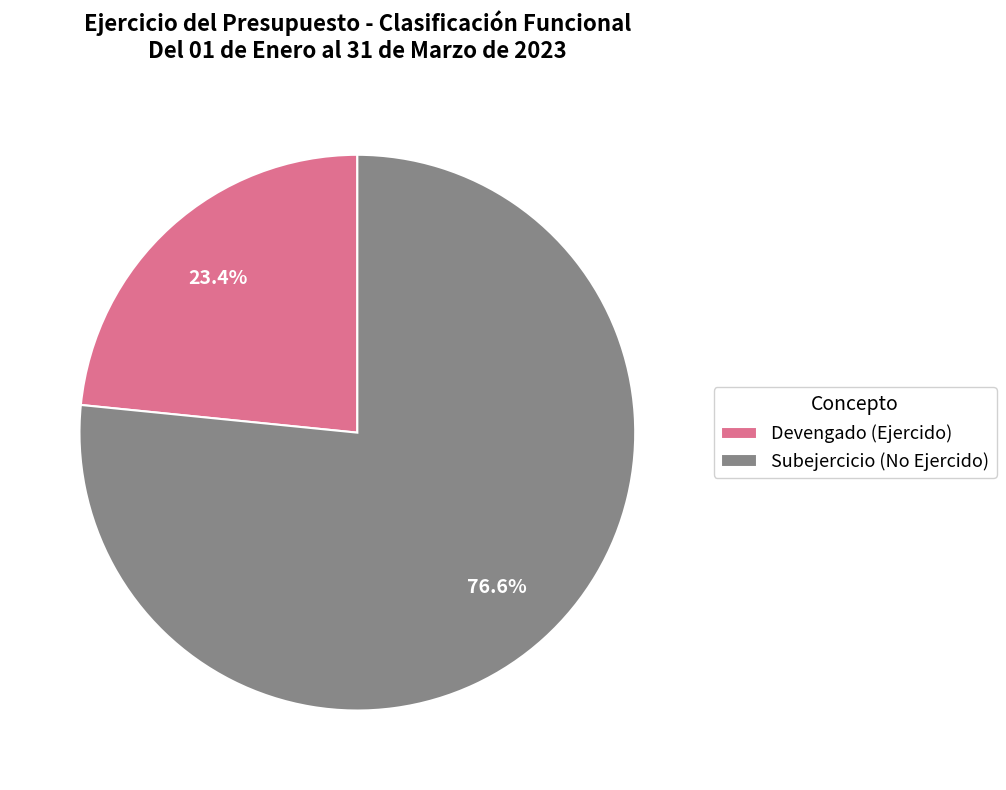

How much of the chart is everything except Subejercicio (No Ejercido)?

23.4%